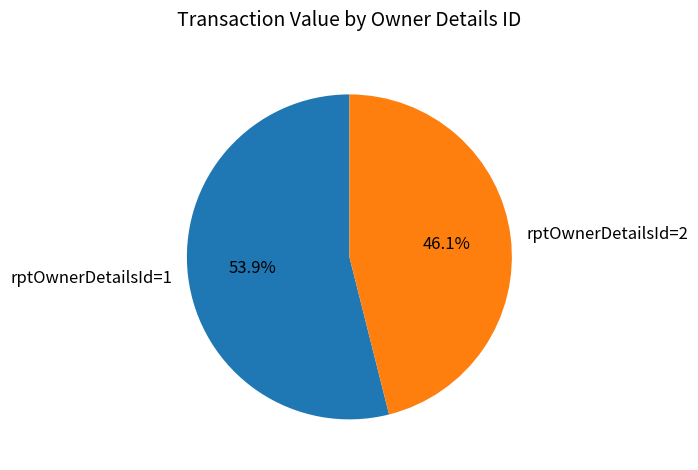

What is the majority slice?

rptOwnerDetailsId=1